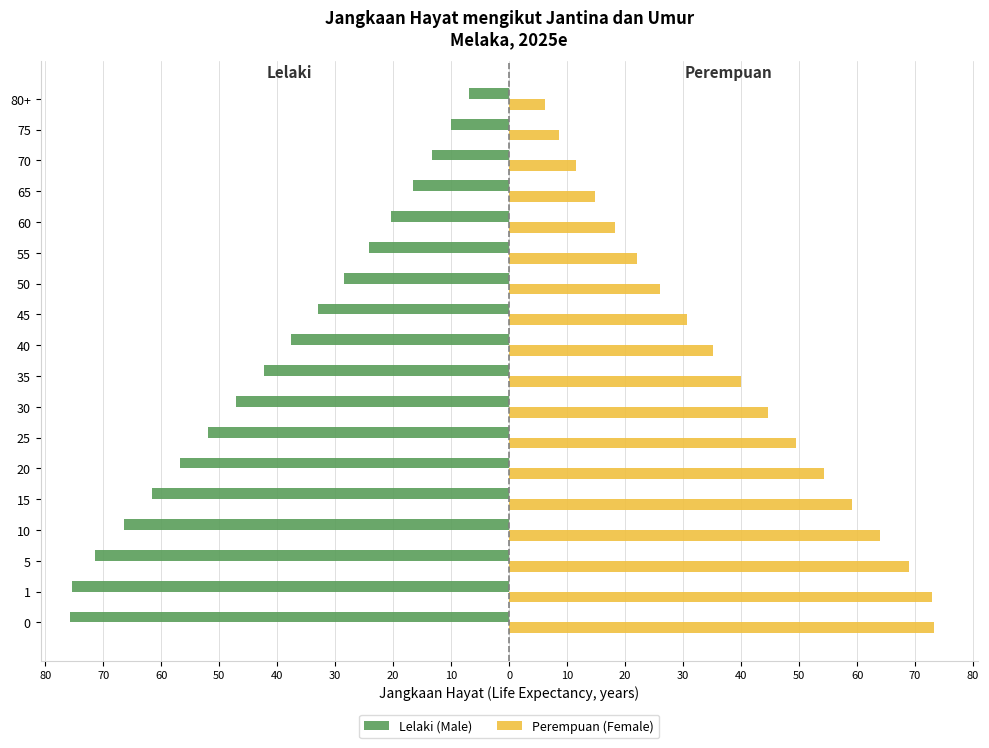

What are all the series names shown in the legend?

Lelaki (Male), Perempuan (Female)